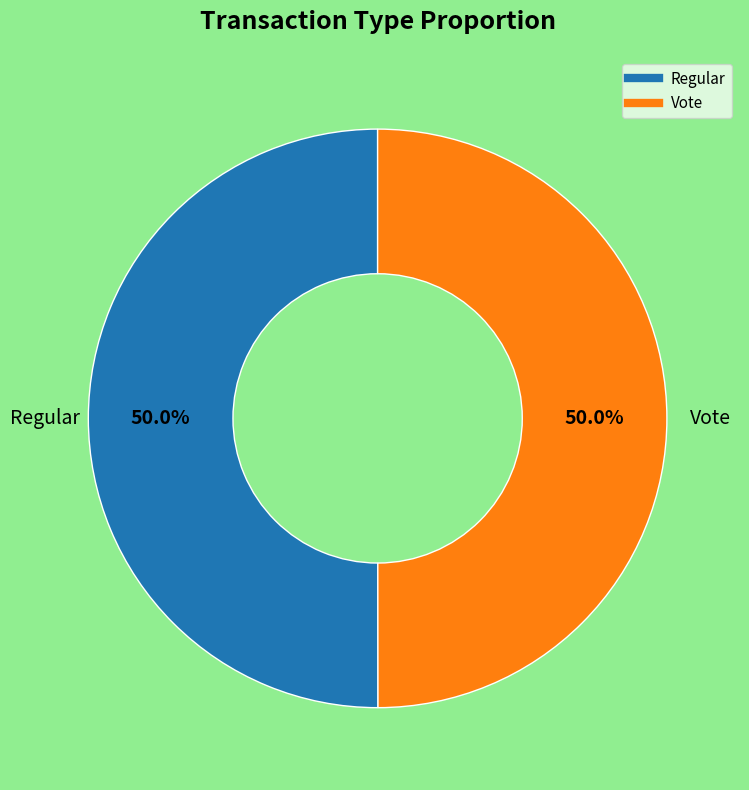

How many segments does this pie chart have?

2